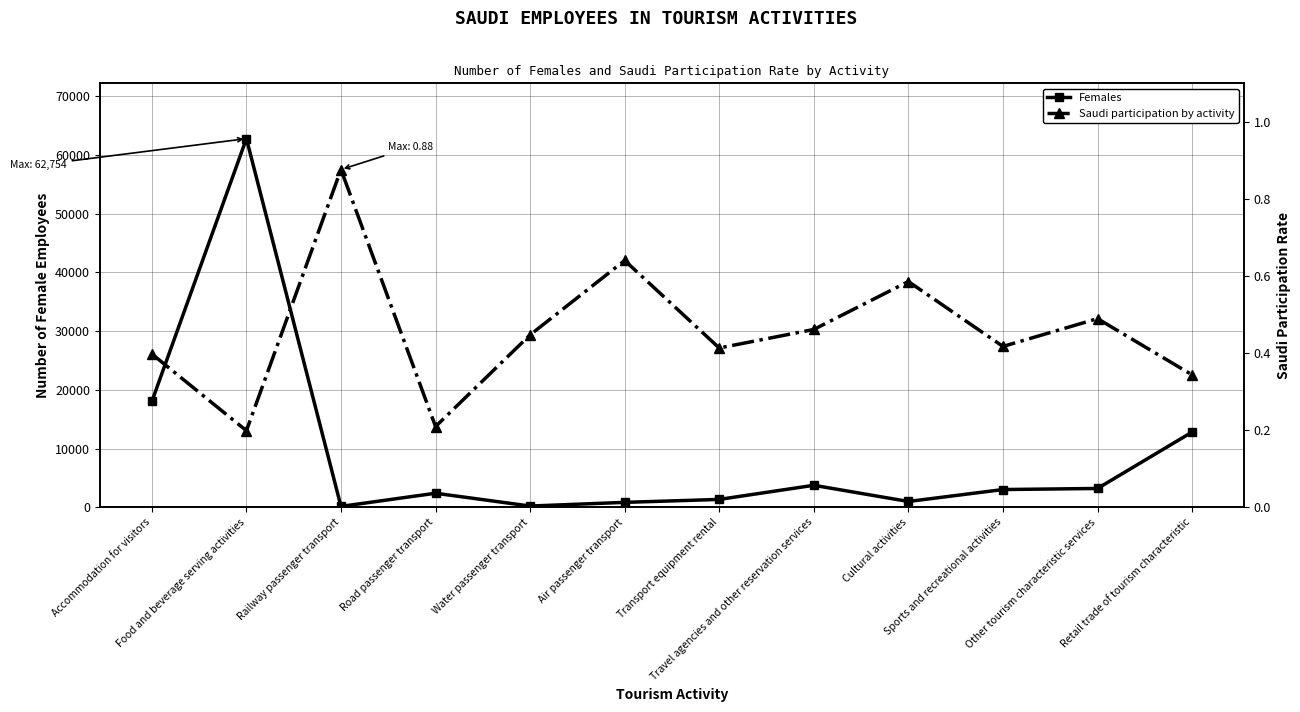

At which category is the sum across all series the highest?

Food and beverage serving activities